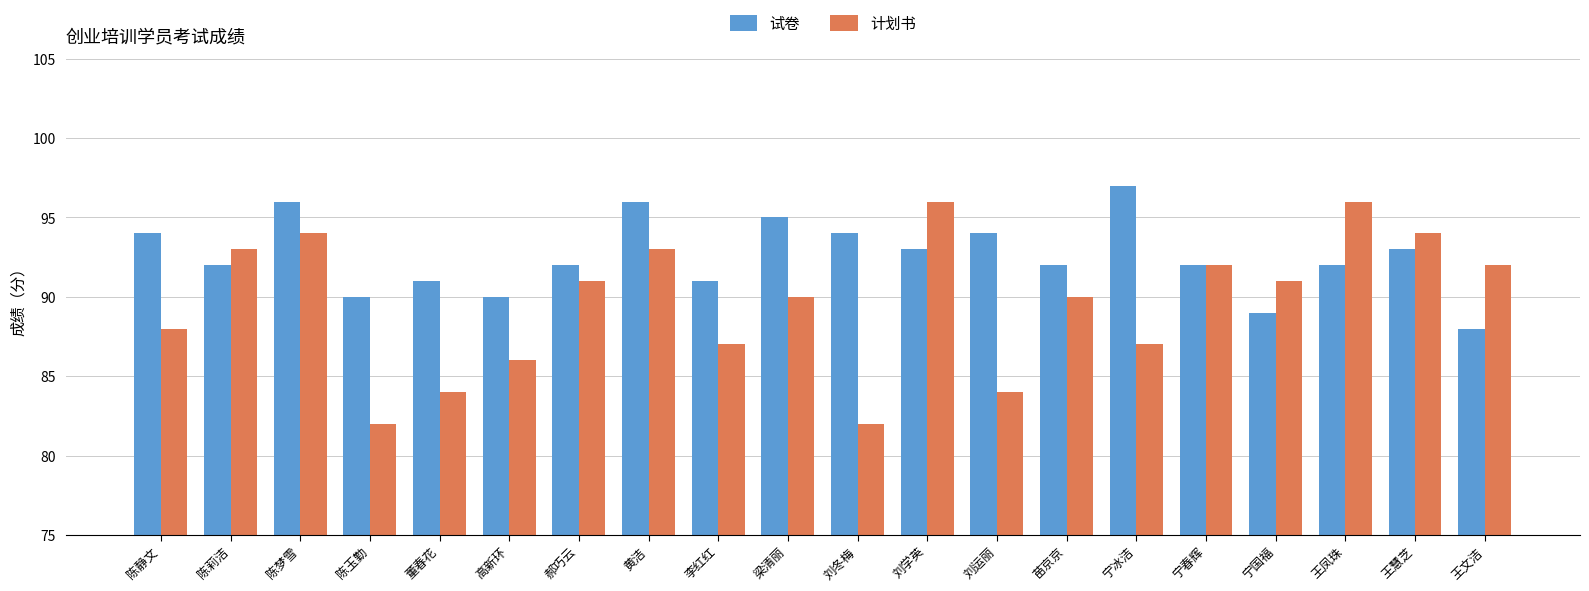

Is the value of 试卷 at 郝巧云 greater than the value of 计划书 at 李红红?

Yes